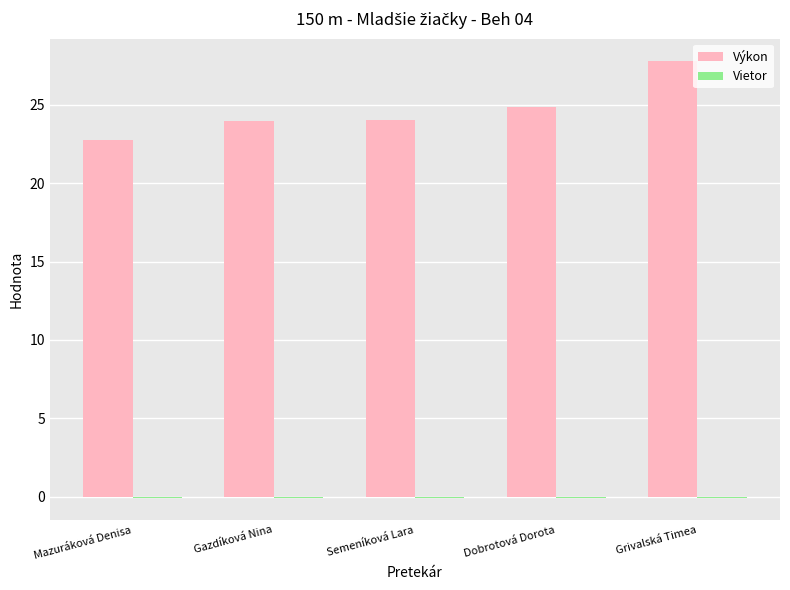

Between Mazuráková Denisa and Semeníková Lara, which series saw the biggest shift?

Výkon